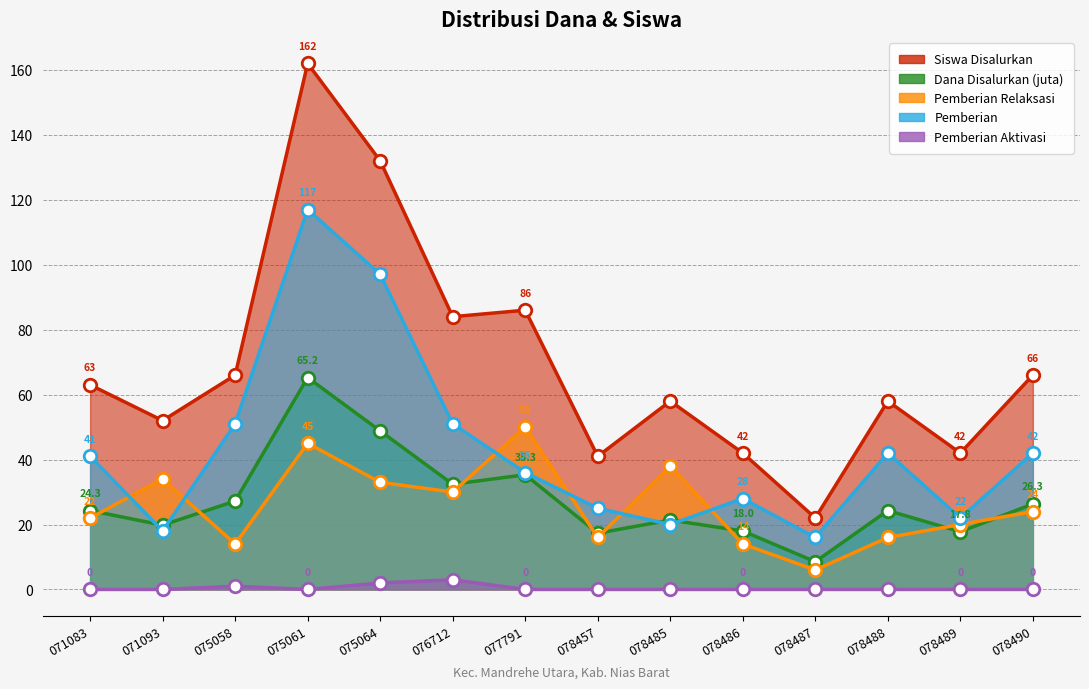

Does the chart display data point markers on the line(s)?

Yes